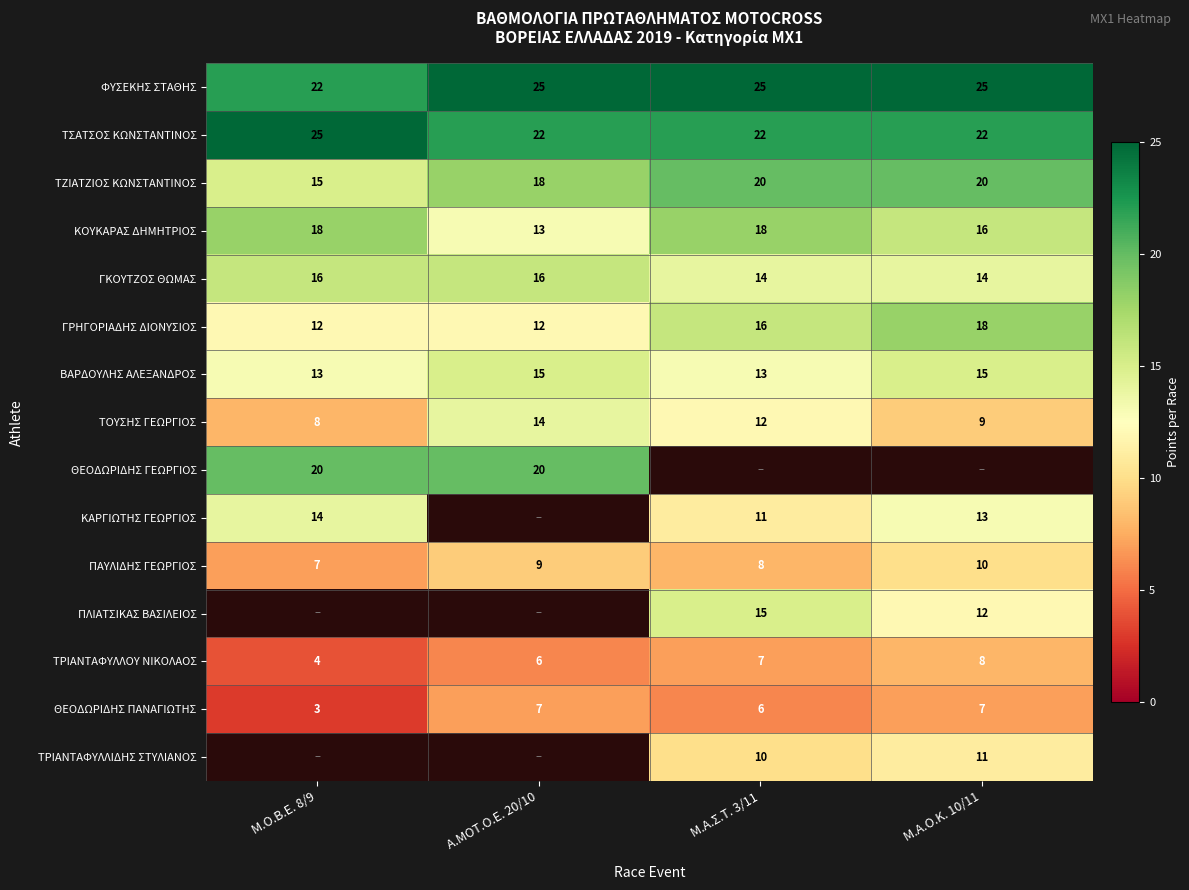

At which category does the chart reach its minimum across all series?

Μ.Ο.Β.Ε. 8/9